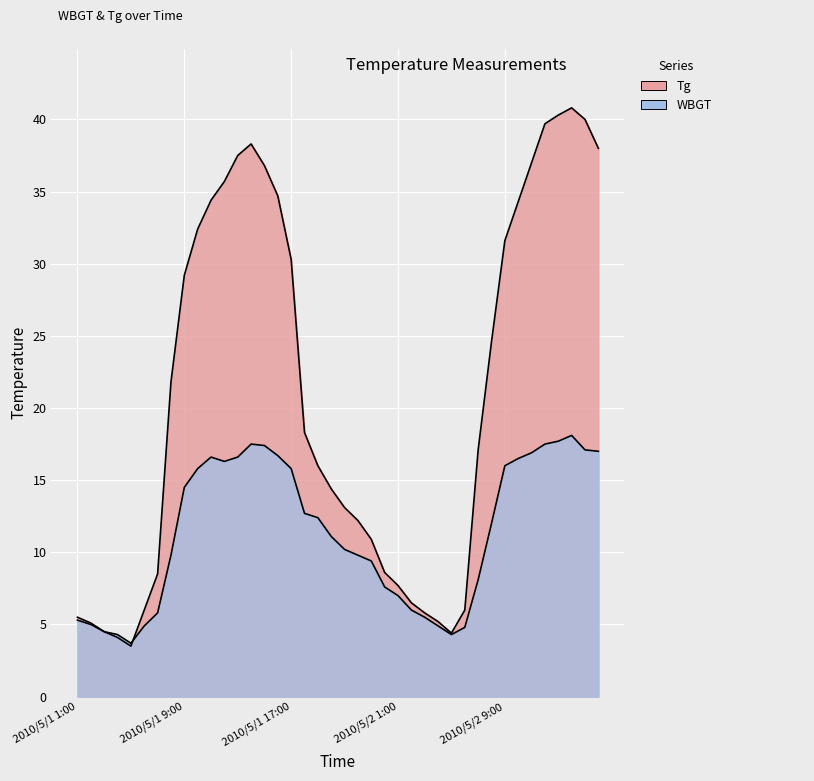

List the series in order of their peak value, highest first.

Tg, WBGT